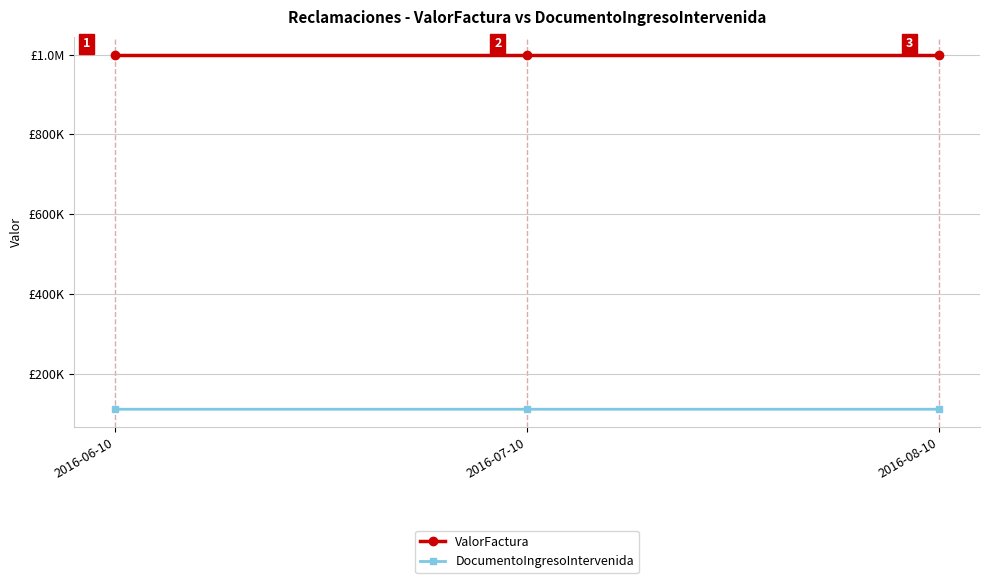

At which label does DocumentoIngresoIntervenida first exceed 111035?

2016-08-10